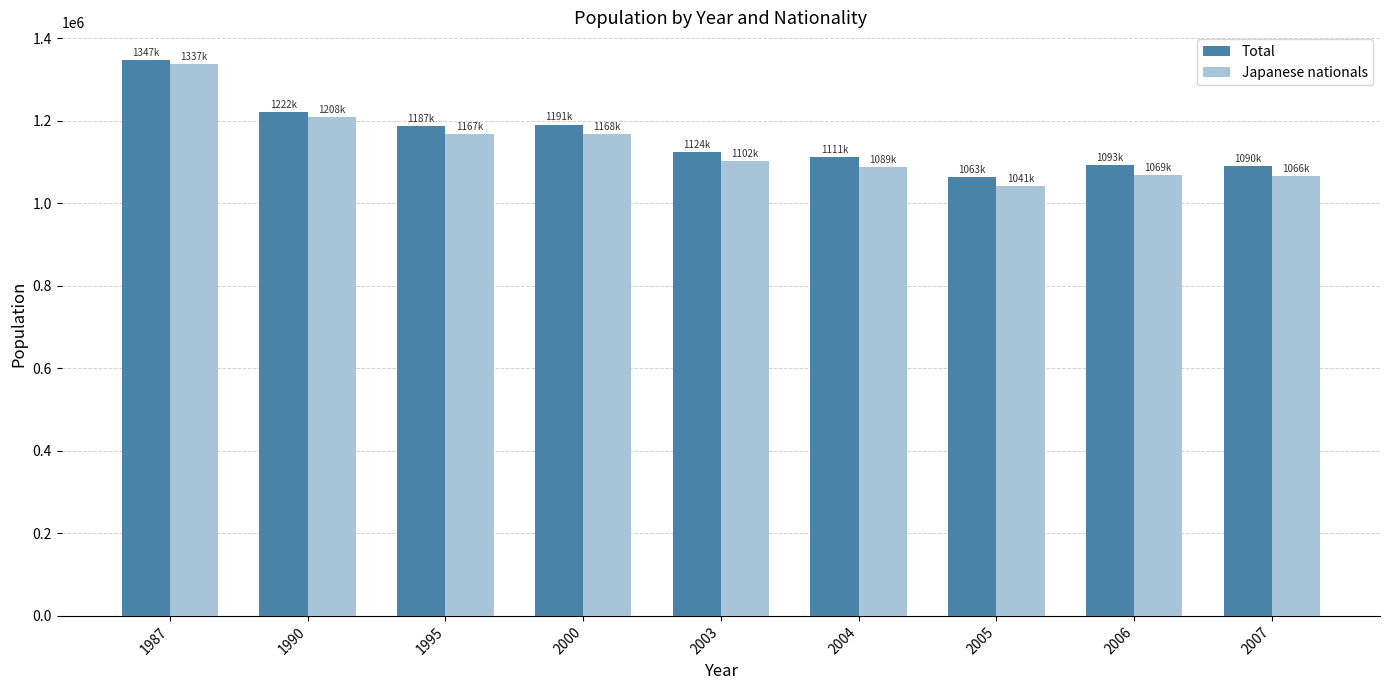

Which series has the widest spread of values?

Japanese nationals